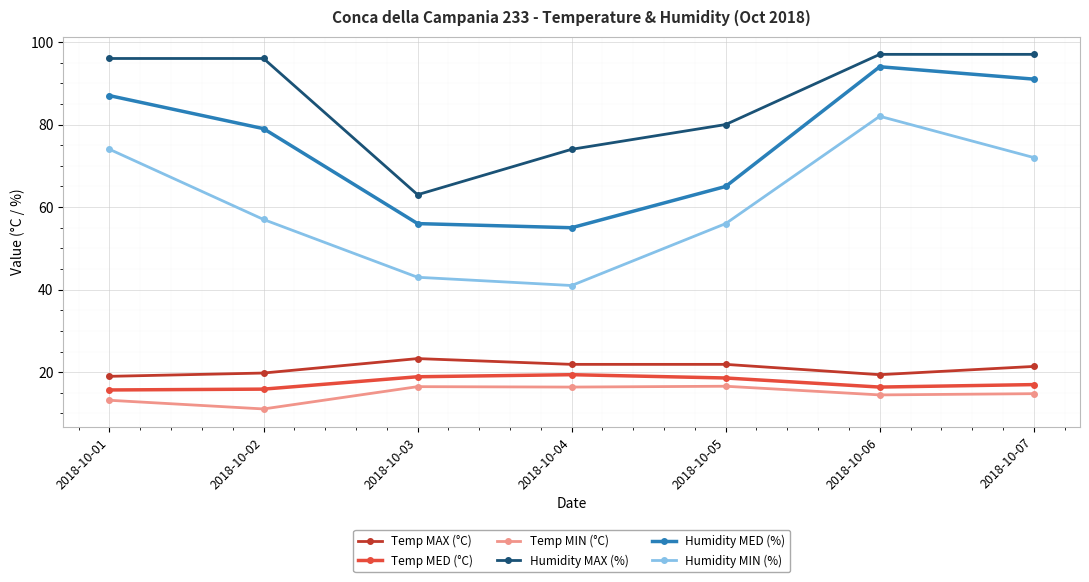

At which category is the sum across all series the highest?

2018-10-06